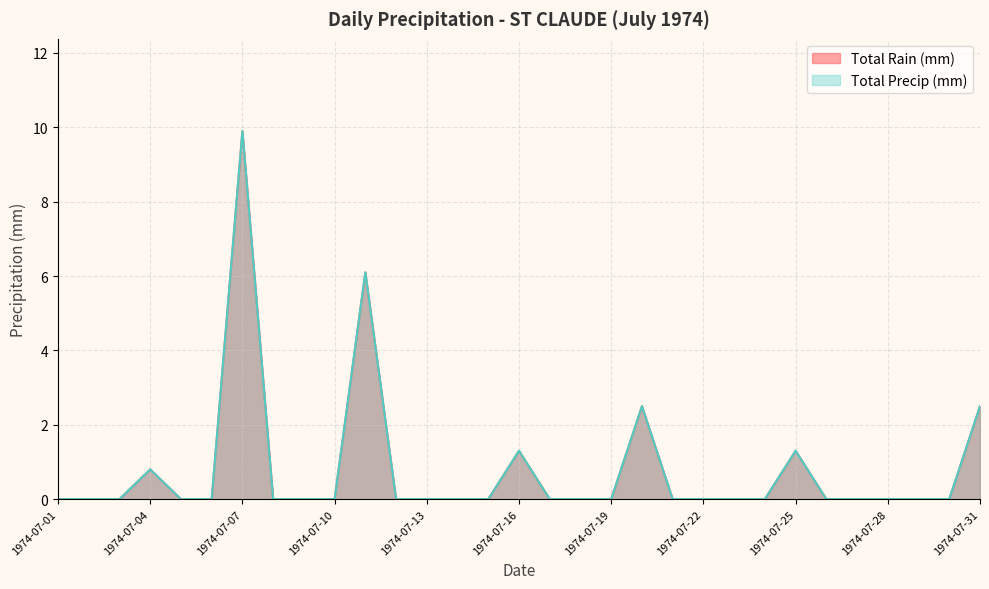

What is the difference between the second highest and second lowest values in the Total Precip (mm) series?

6.1